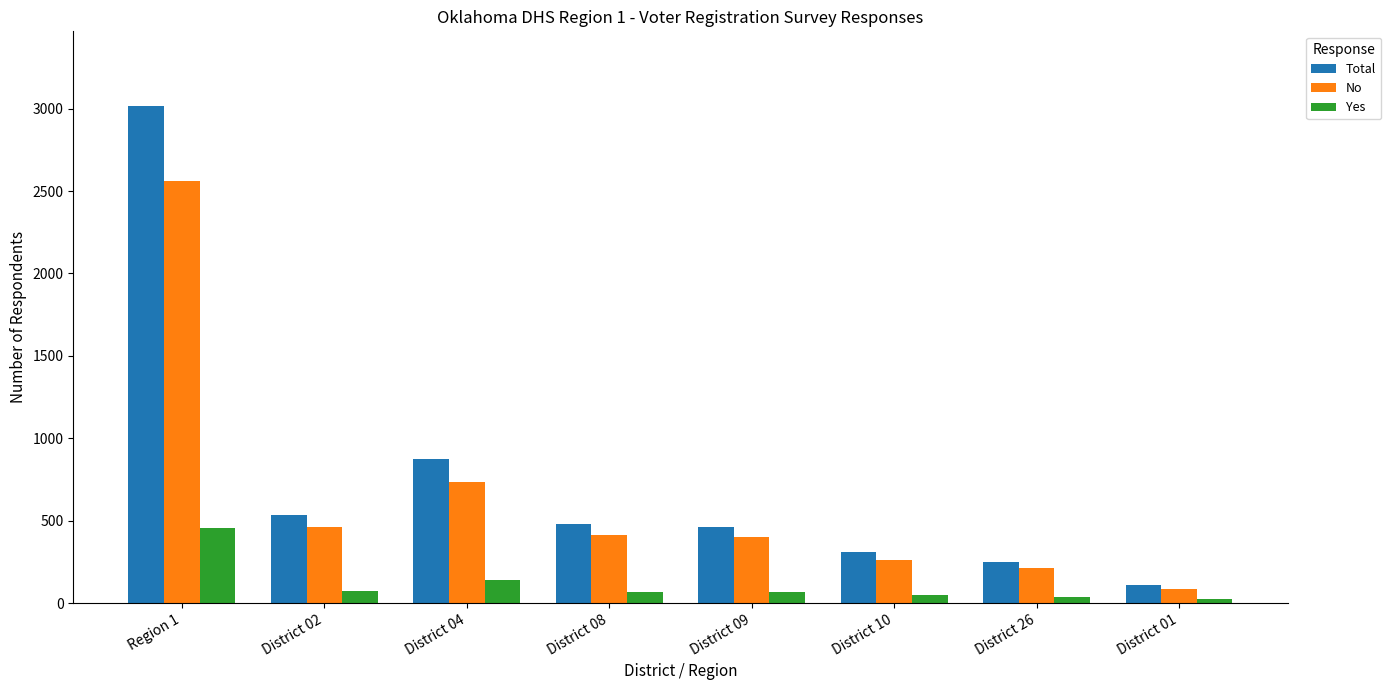

What is the highest value of the Total series?

3017